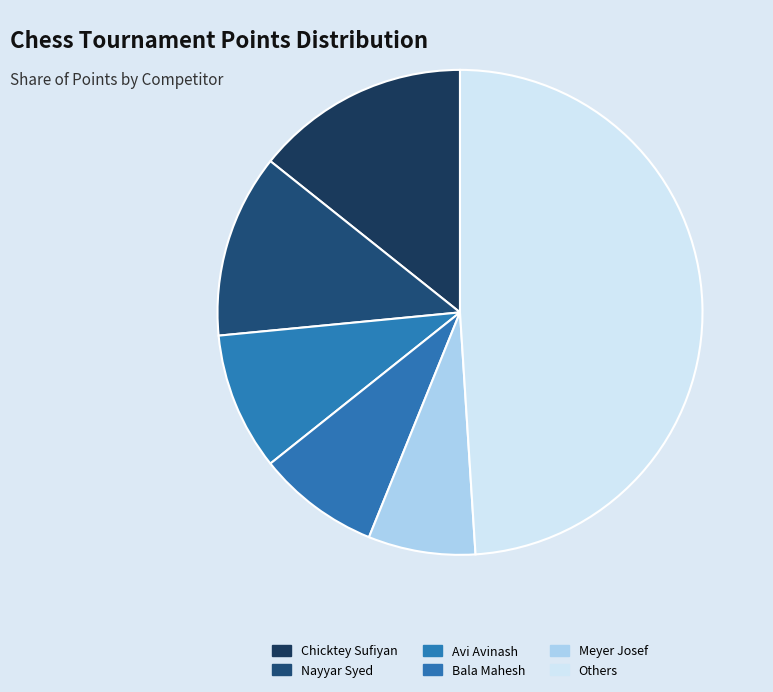

How many segments does this pie chart have?

6